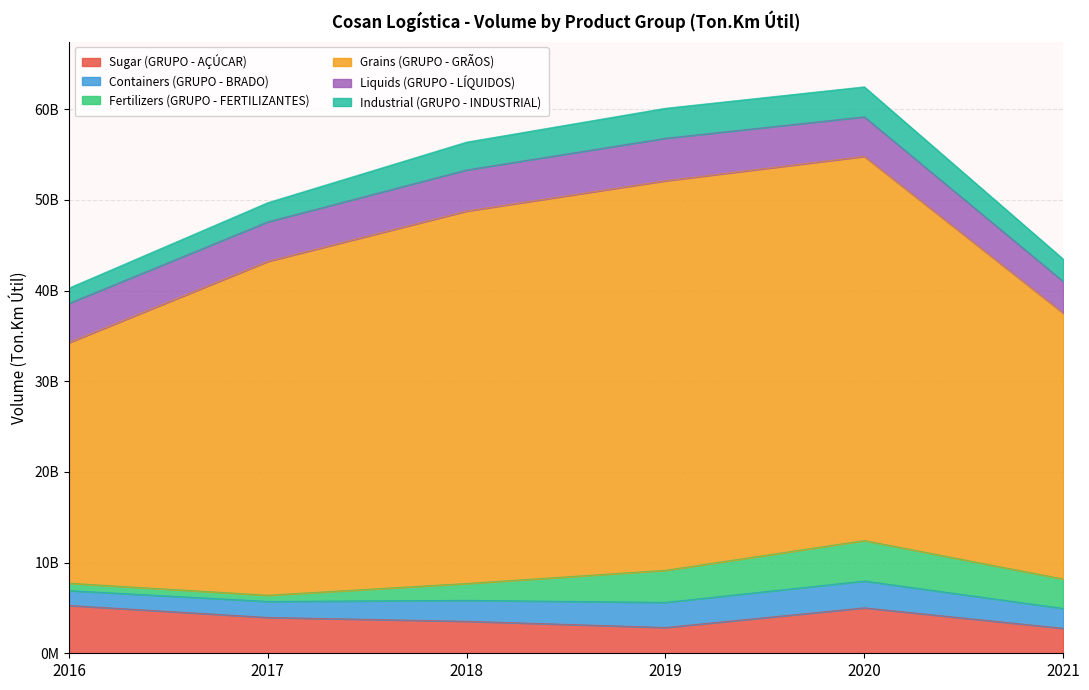

True or false: Sugar (GRUPO - AÇÚCAR) has more than 0 interior local peaks.

True